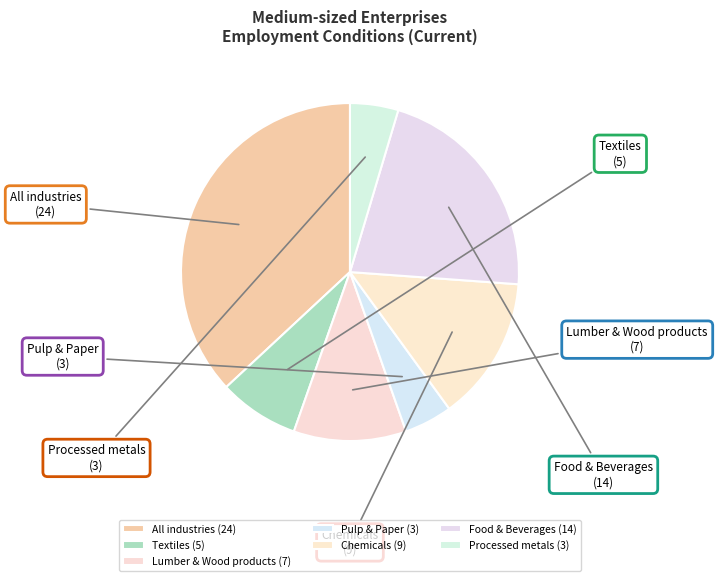

Combined, do Lumber & Wood products and Textiles account for over 50%?

No